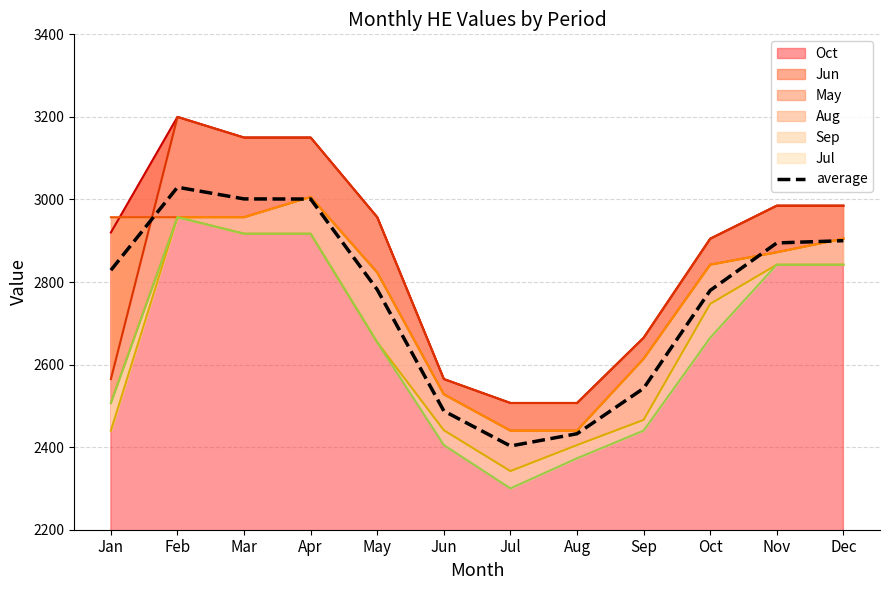

What is the difference between the maximum and minimum values?

626.8